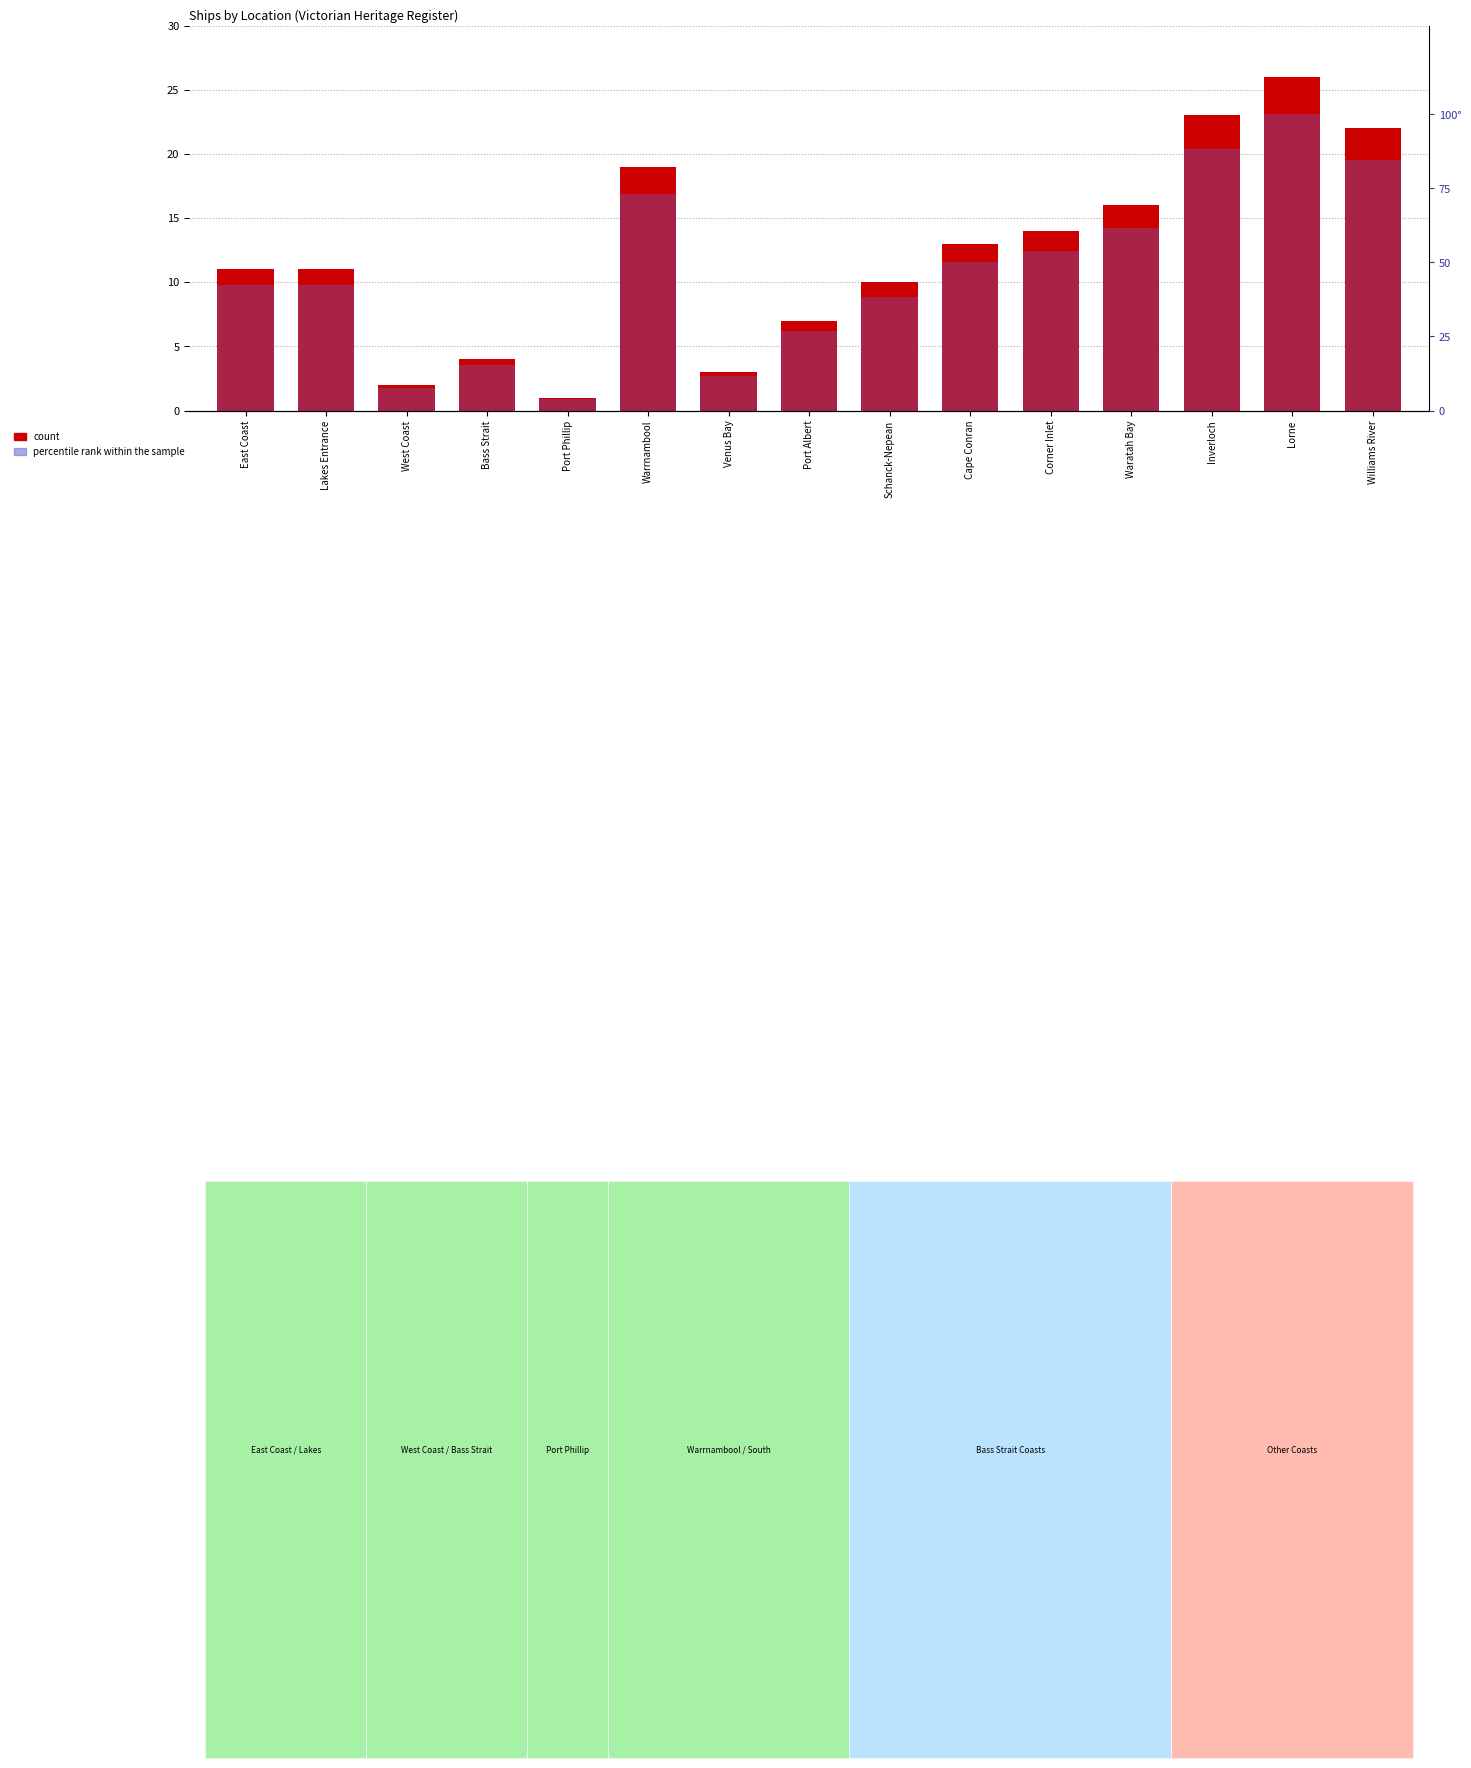

Which series has the widest spread of values?

percentile rank within the sample